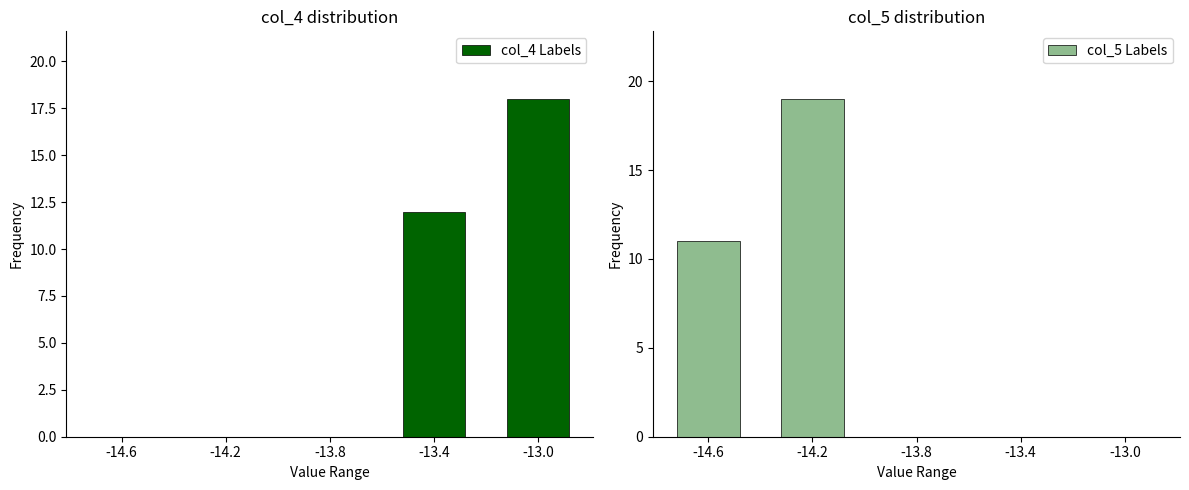

Is it true that col_5 Labels equals 10 at -13.4?

False